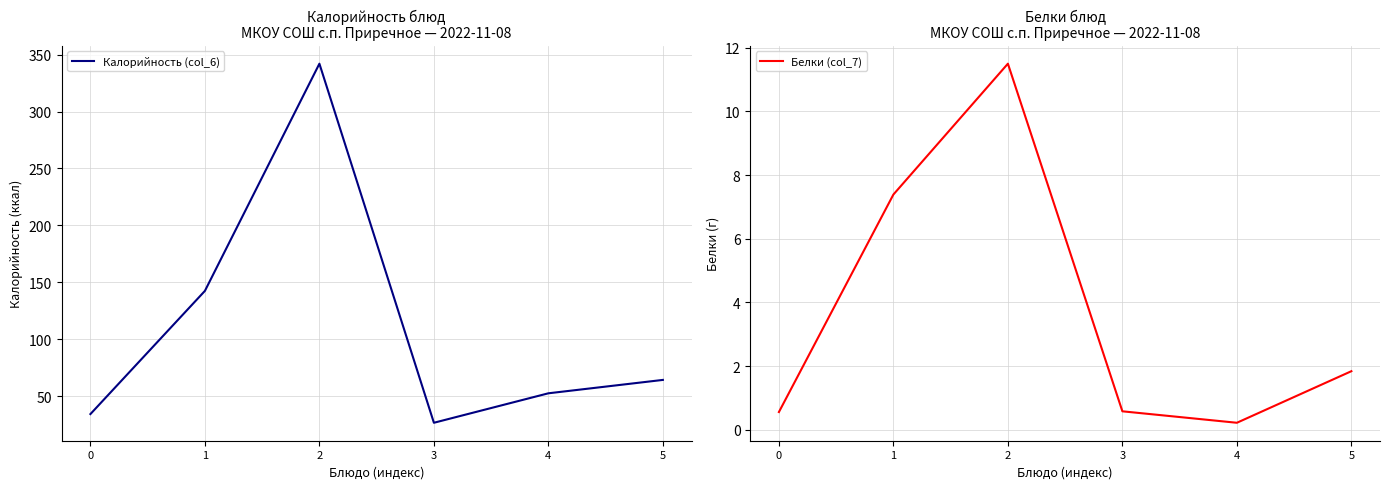

At 1, list the series in order from smallest to largest.

Белки (col_7), Калорийность (col_6)